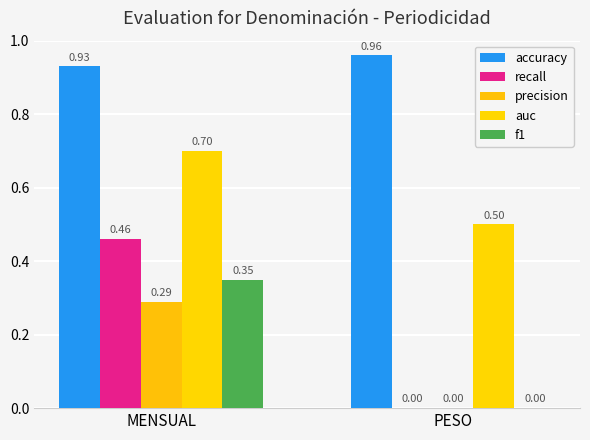

What position from the left is MENSUAL?

1